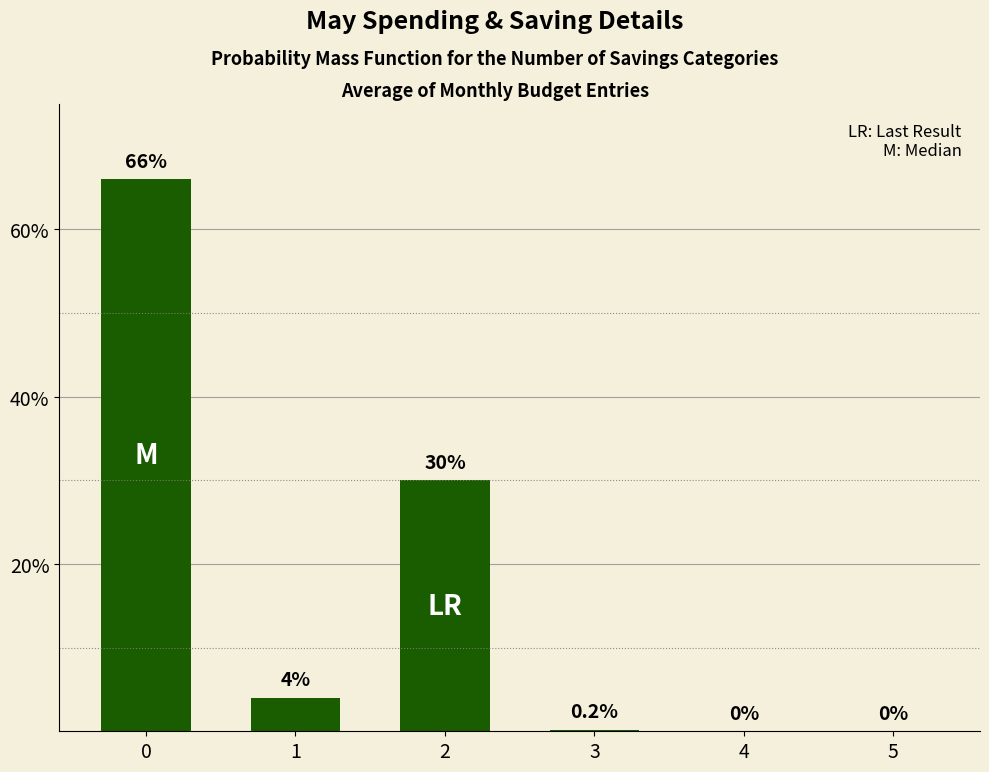

The value at 3 is 0.2. True or false?

True